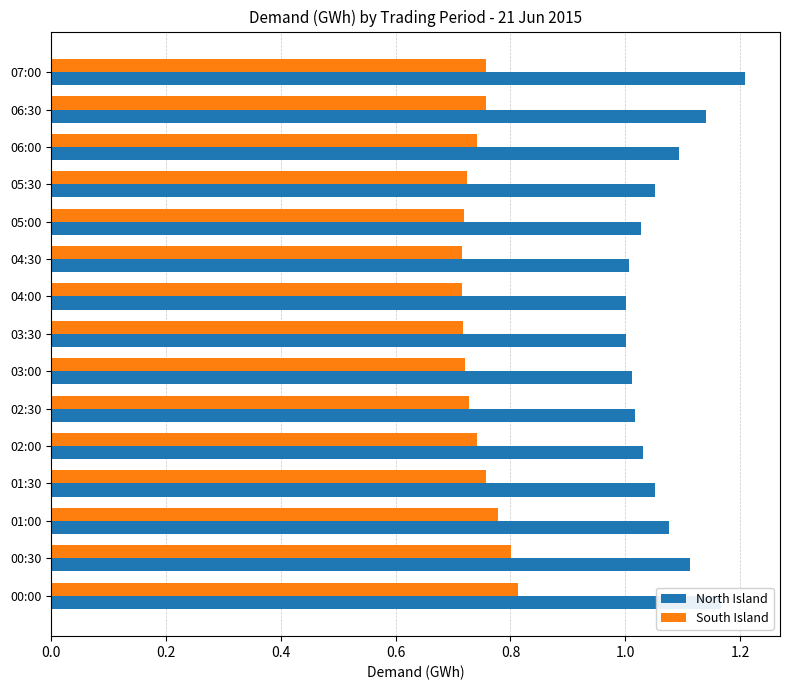

List the series in order of their peak value, highest first.

North Island, South Island